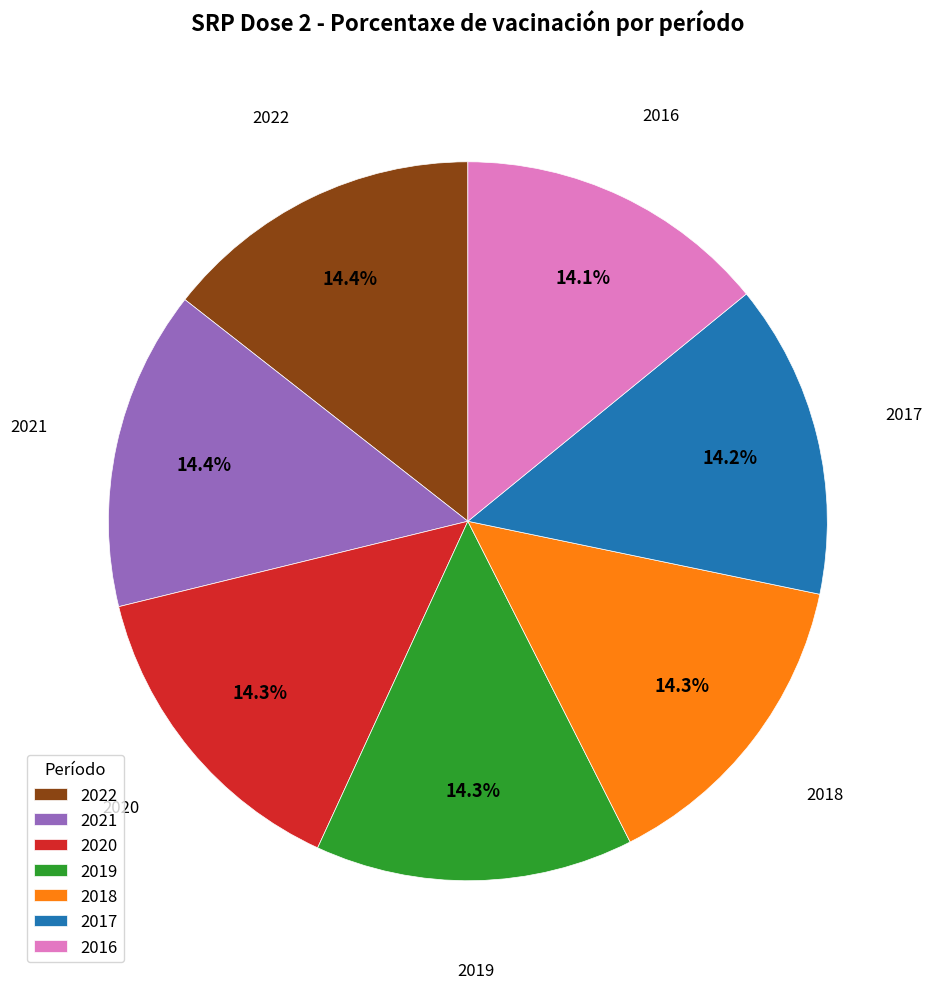

True or false: 2022 accounts for 14% of the total.

True